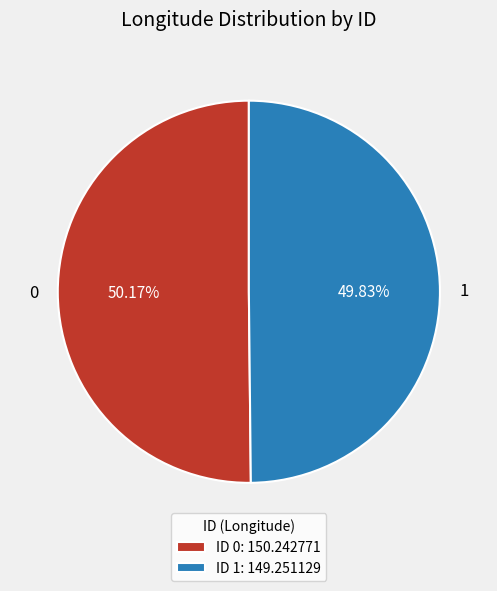

Count the number of slices in the pie.

2